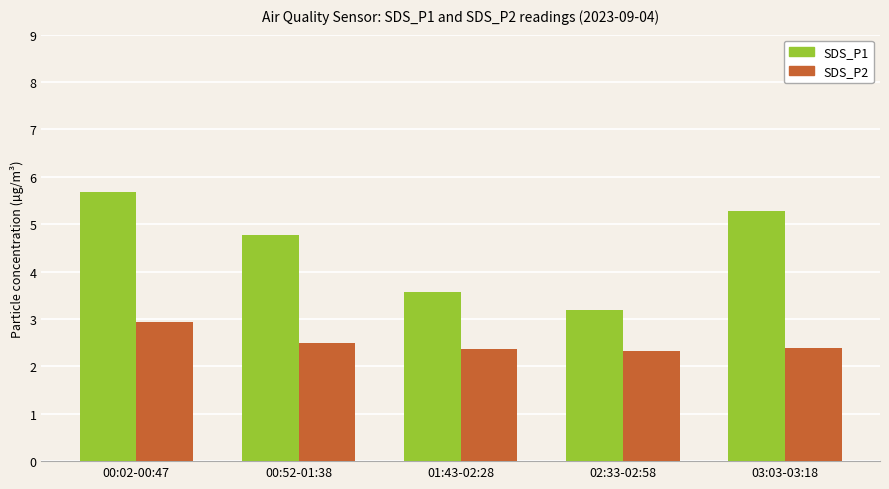

How many series are shown in this chart?

2